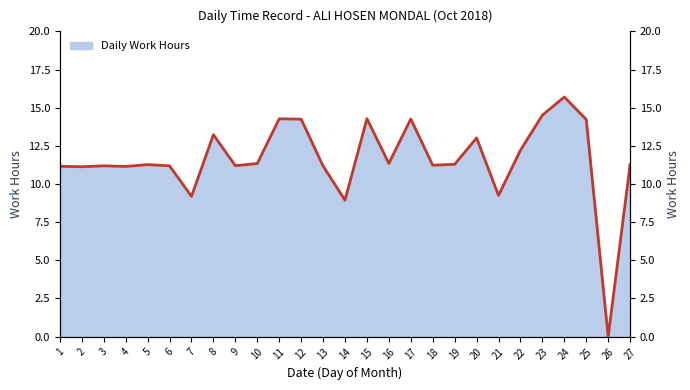

Rank the categories by value from highest to lowest.

24, 23, 15, 11, 17, 12, 25, 8, 20, 22, 16, 10, 19, 5, 27, 18, 9, 3, 6, 13, 1, 4, 2, 21, 7, 14, 26